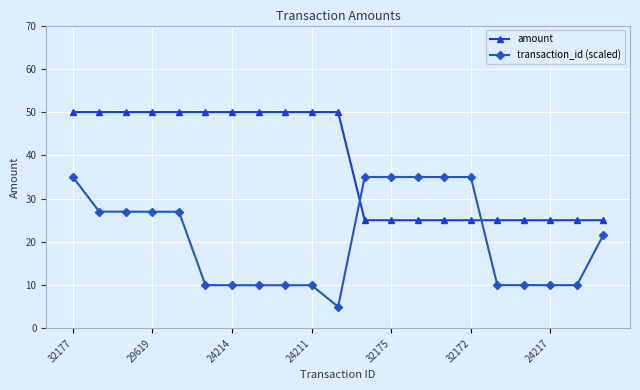

At how many categories does at least one series exceed 23?

21